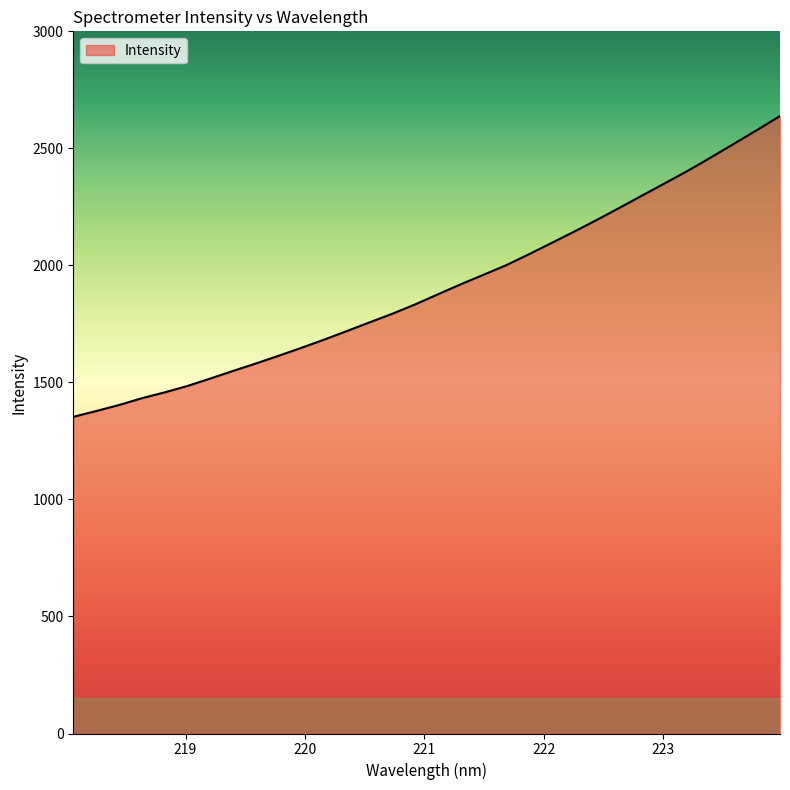

What is the smallest value displayed?

1352.8